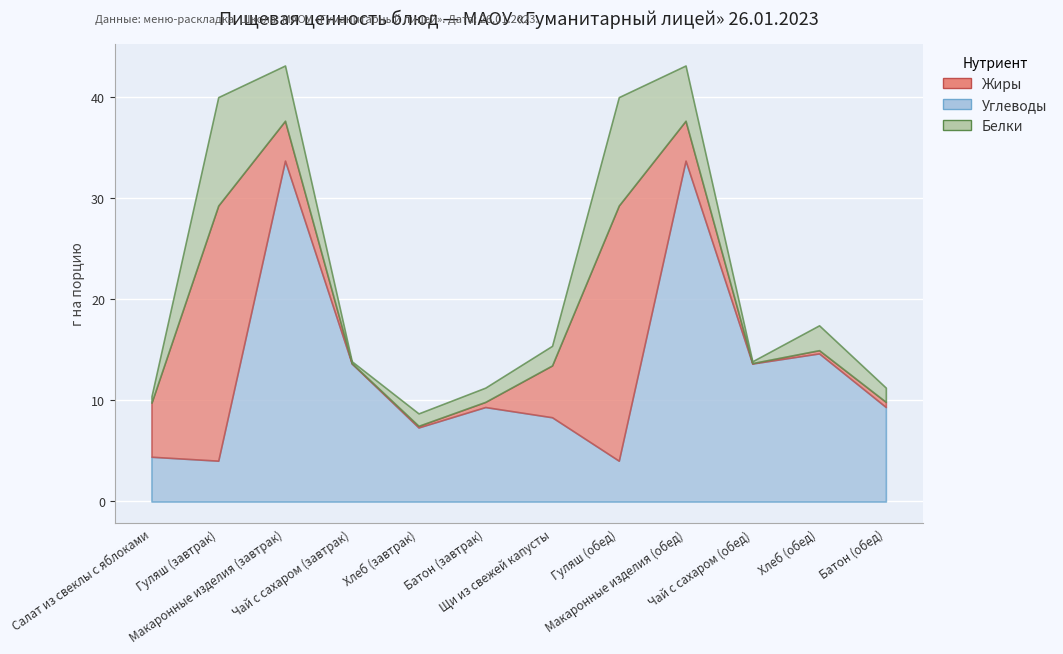

The value of Белки at Гуляш (обед) is 6.1. True or false?

False